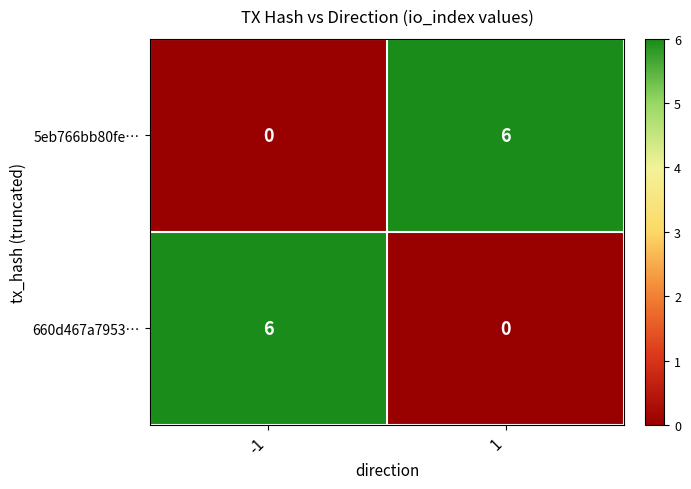

What is the maximum value for 5eb766bb80fe…?

6